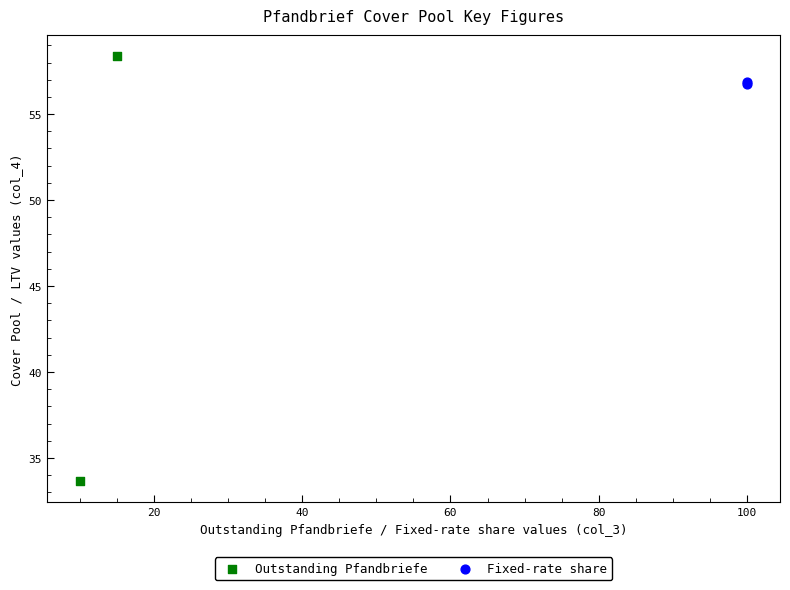

Which series contains the lowest Y value?

Outstanding Pfandbriefe